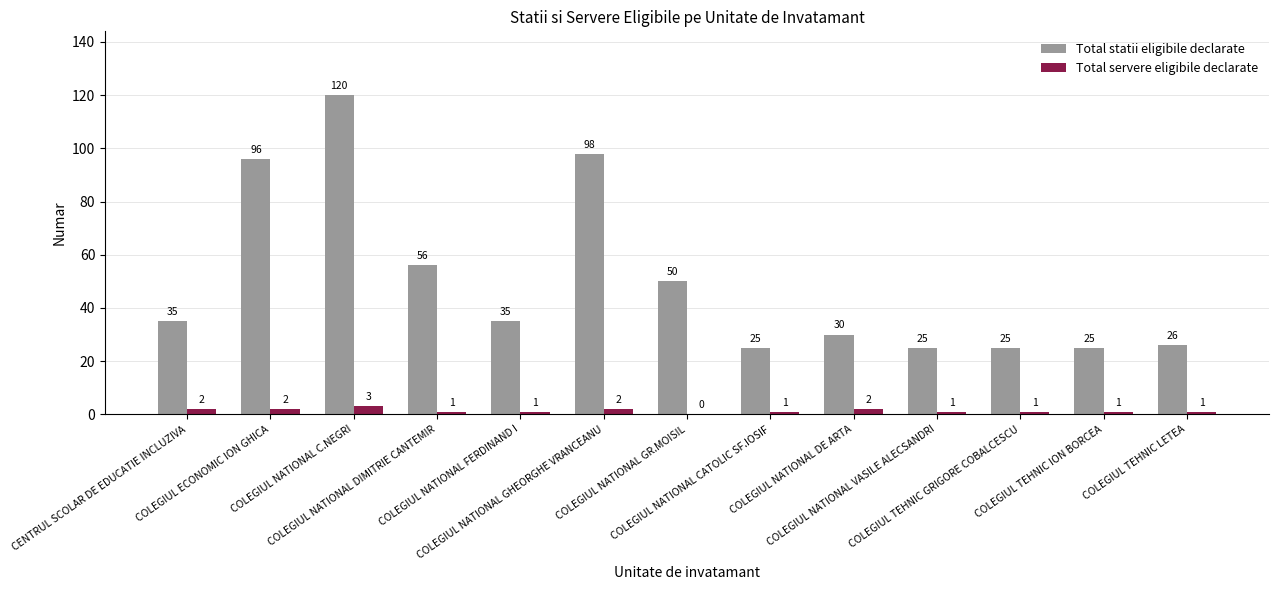

Count the number of data series in this chart.

2